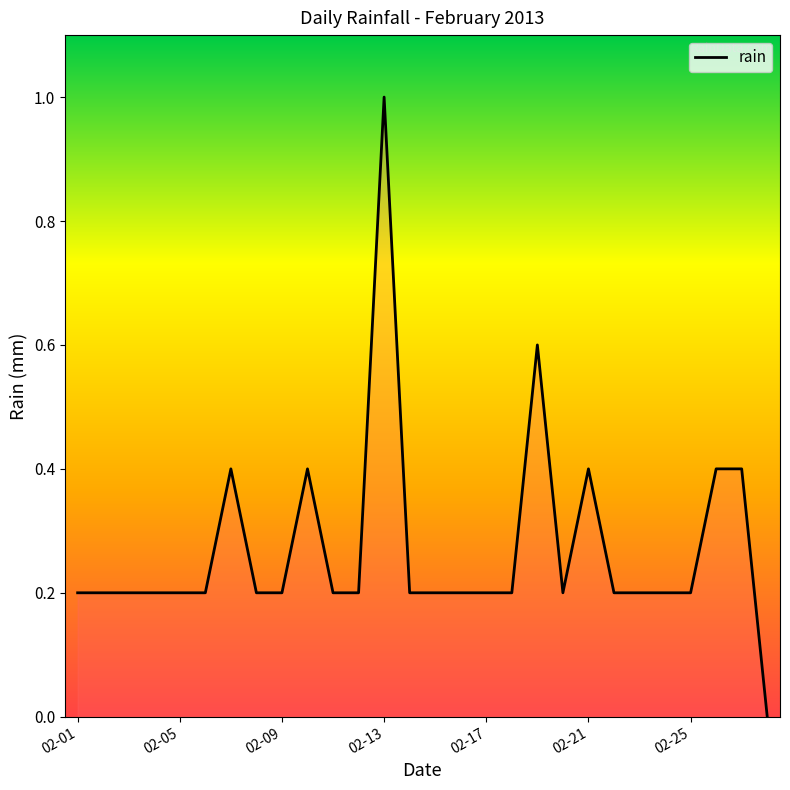

What is the difference between the second highest and minimum values?

0.6